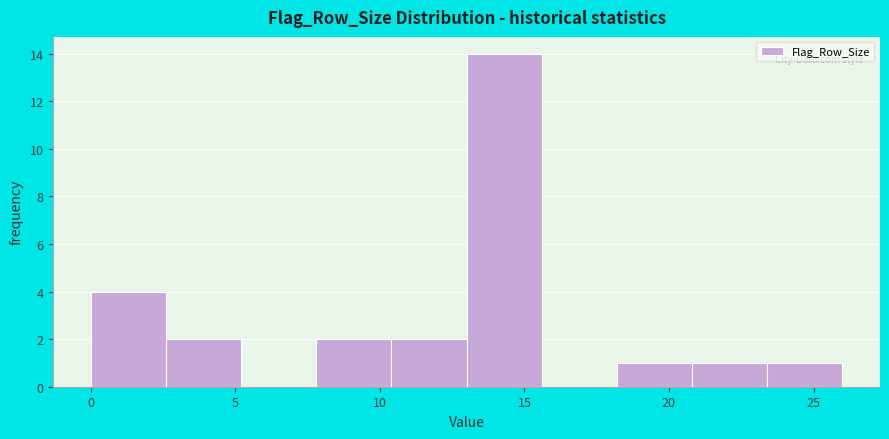

Over which range of the x-axis is the bar tallest?

13.0 to 15.6